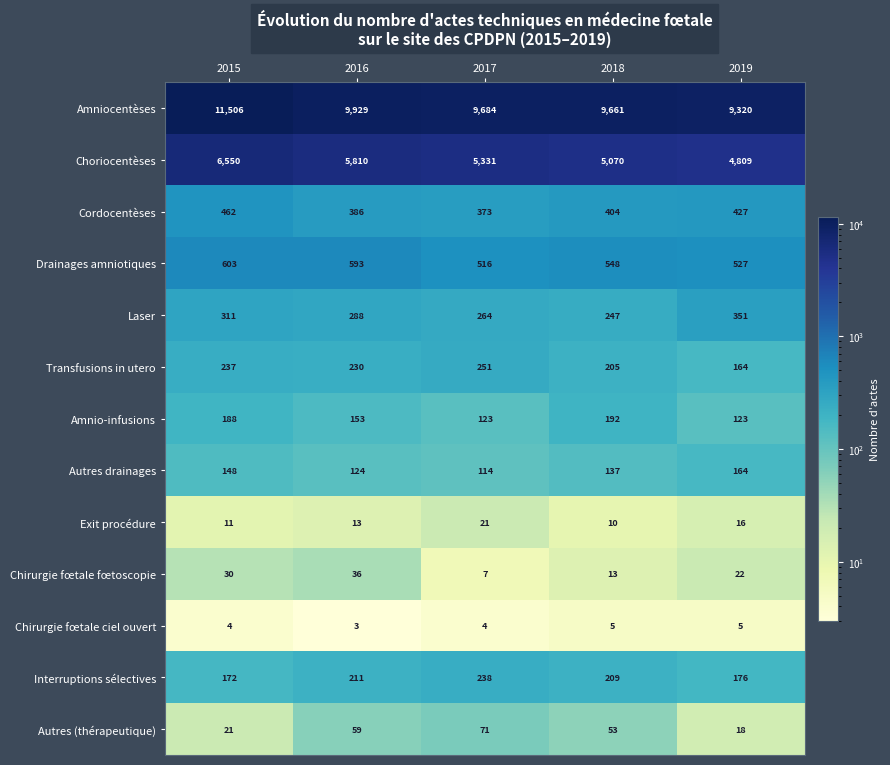

What is the difference between the second highest and second lowest values in the Interruptions sélectives series?

35